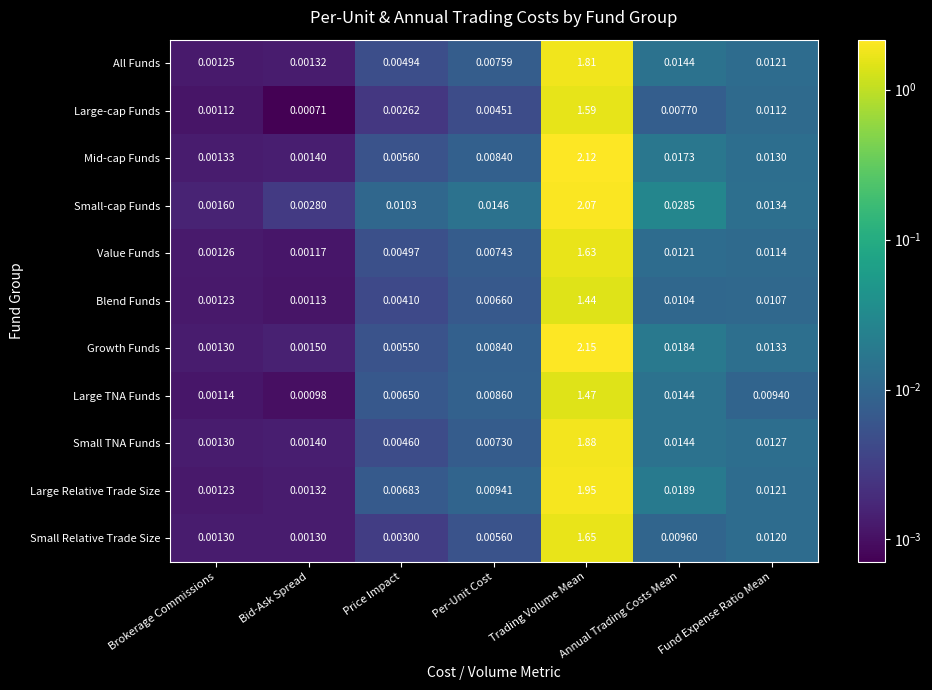

At how many categories does at least one series exceed 0?

7